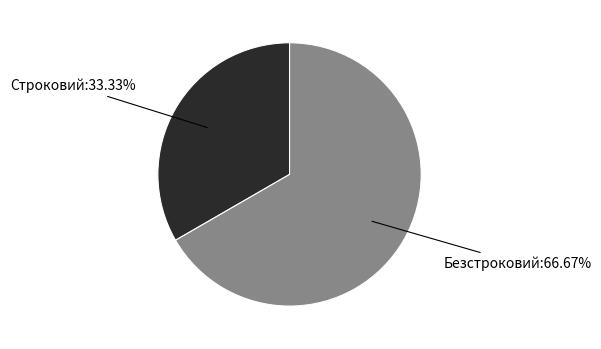

Does any single category account for the majority?

Yes